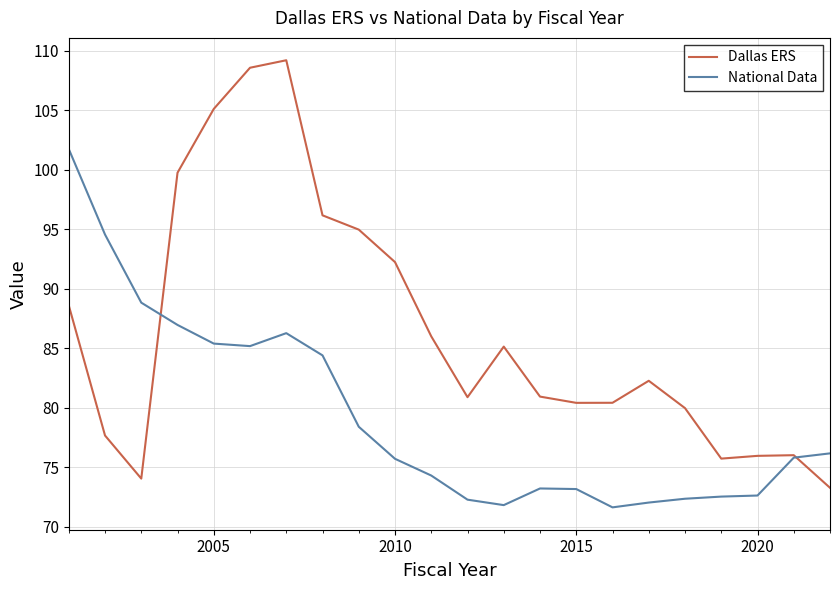

What is the minimum value for Dallas ERS?

73.3